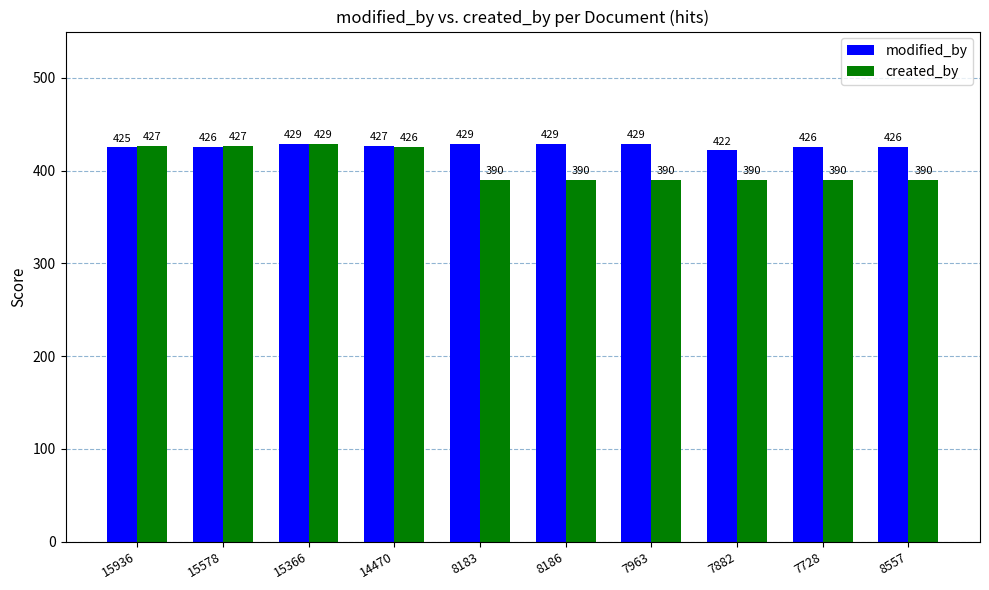

How many groups of bars are there?

10